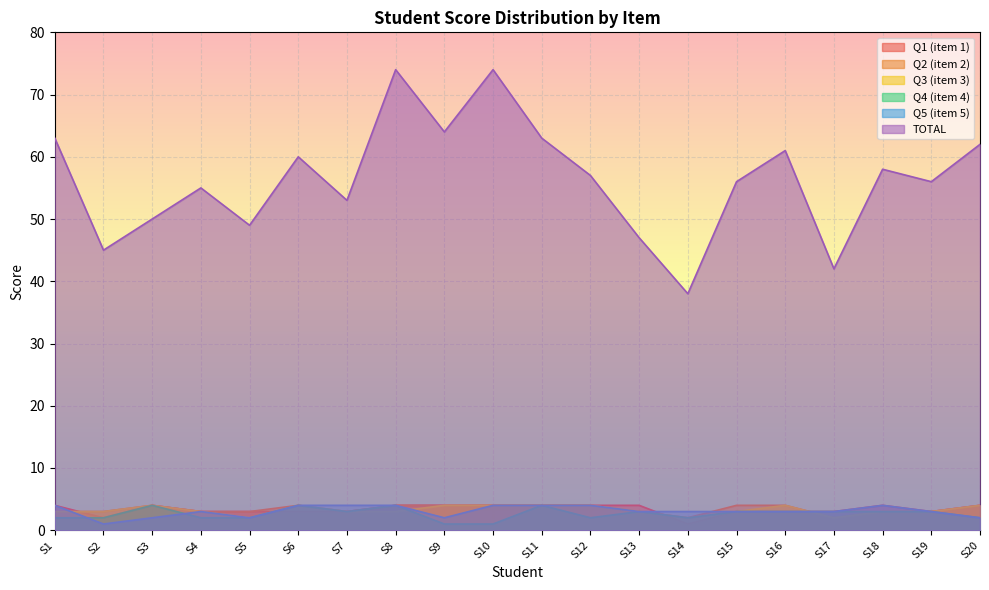

Is the value of Q3 (item 3) at S18 greater than the value of Q1 (item 1) at S17?

No